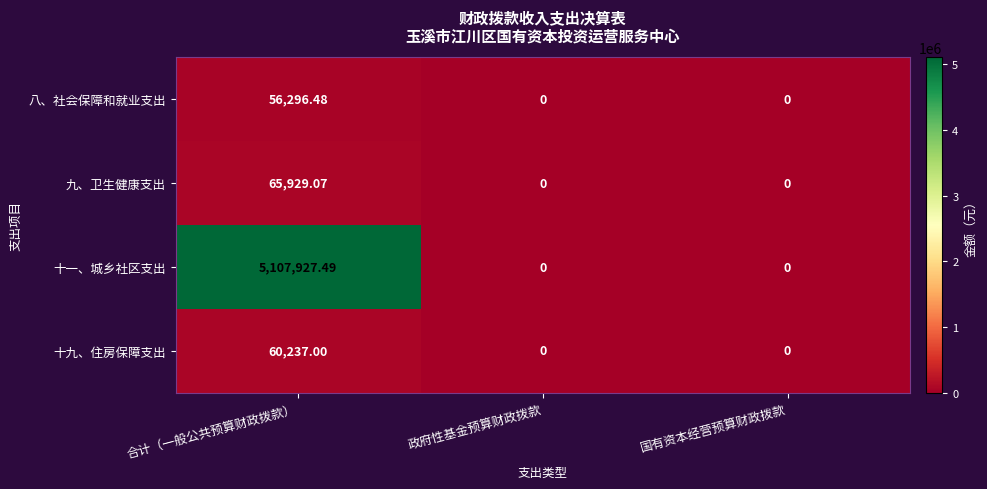

Rank the series by their maximum value, from lowest to highest.

八、社会保障和就业支出, 十九、住房保障支出, 九、卫生健康支出, 十一、城乡社区支出